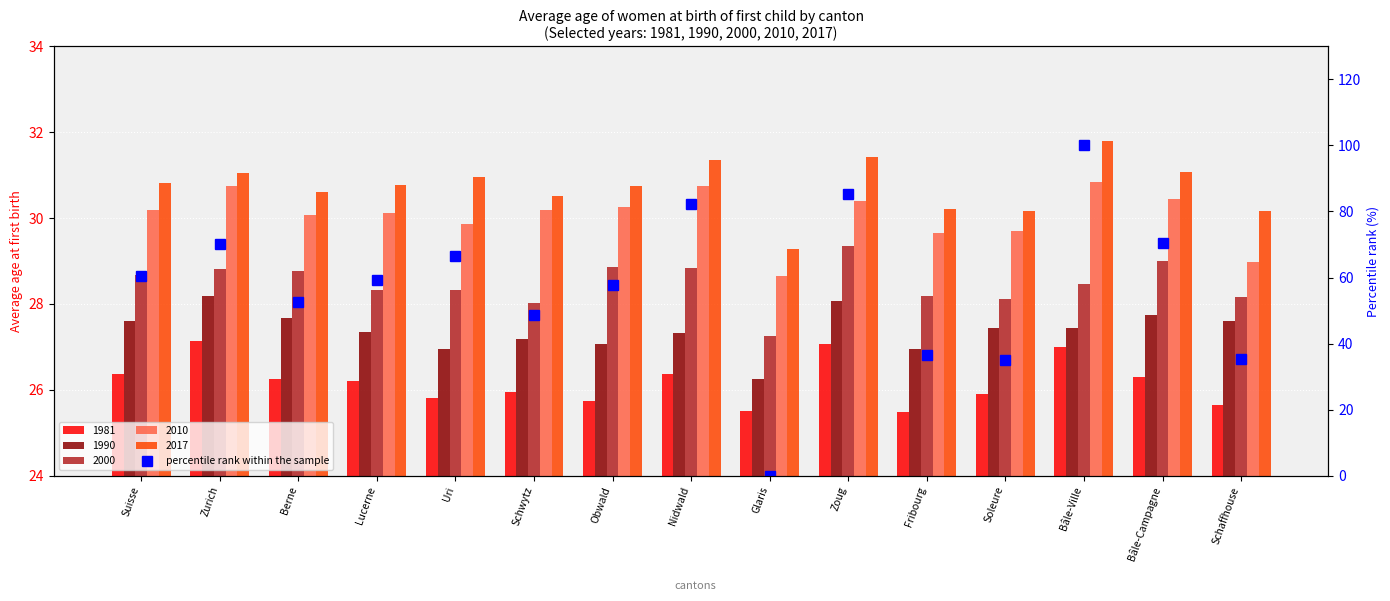

Reading right to left, extract all data points from this chart.

Schaffhouse=35.2	Bâle-Campagne=70.6	Bâle-Ville=100.0	Soleure=35.2	Fribourg=36.5	Zoug=85.2	Glaris=0.0	Nidwald=82.4	Obwald=57.7	Schwytz=48.6	Uri=66.6	Lucerne=59.2	Berne=52.5	Zurich=70.2	Suisse=60.5